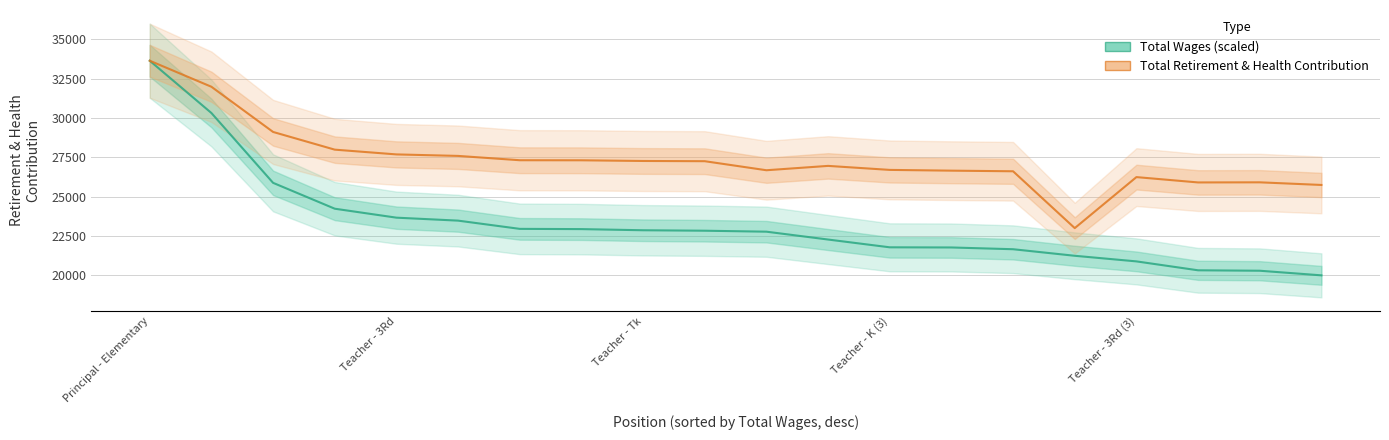

How many values in the Total Retirement & Health Contribution series are below 27262?

10